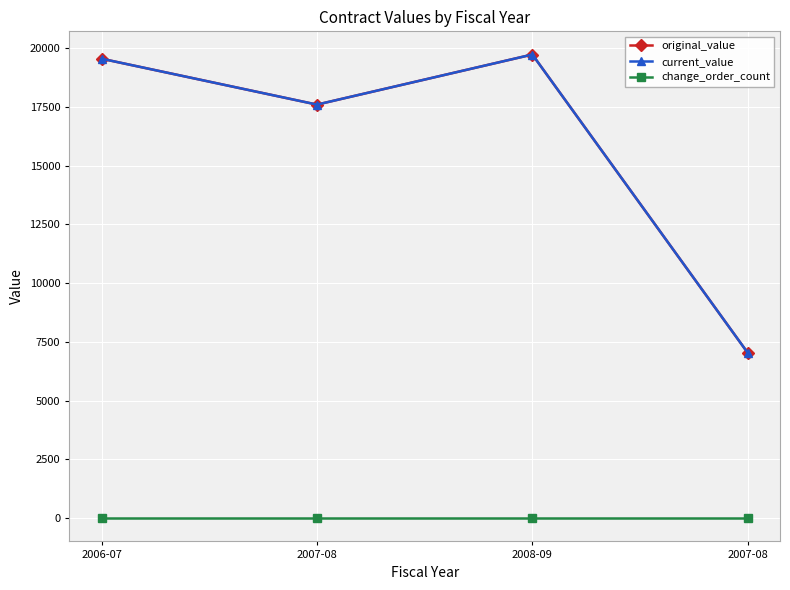

True or false: change_order_count and current_value intersect in this chart.

False